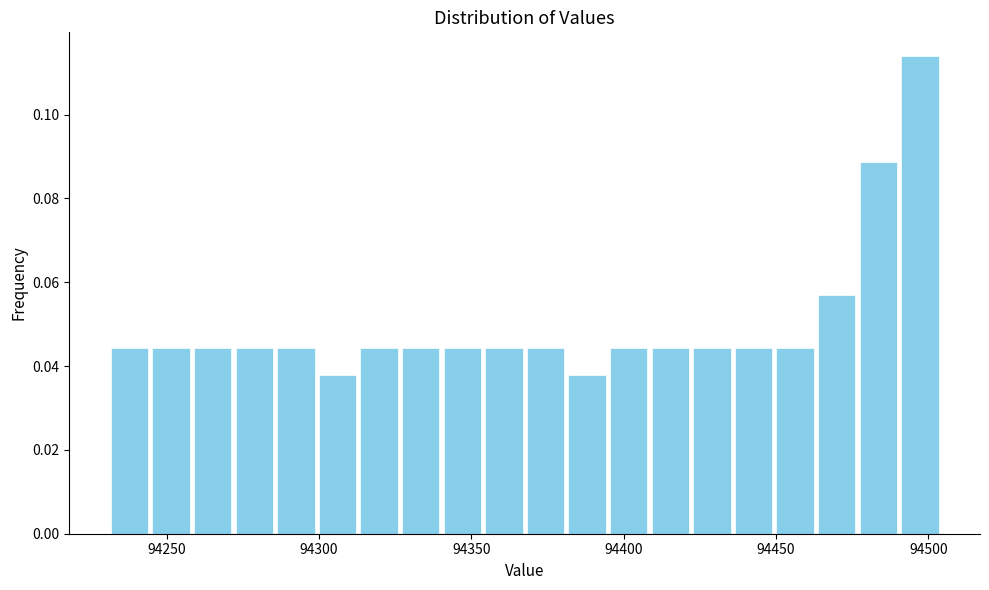

Around what value on the x-axis is the tallest bar? Give the approximate position of its centre, as read against the axis.

94495